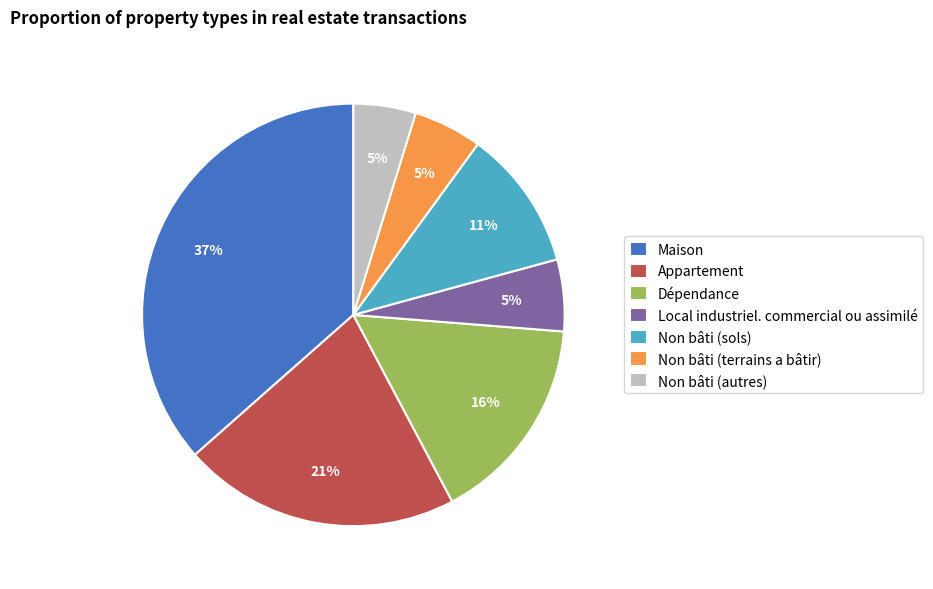

Is it true that Non bâti (sols) is 17% of the pie?

False